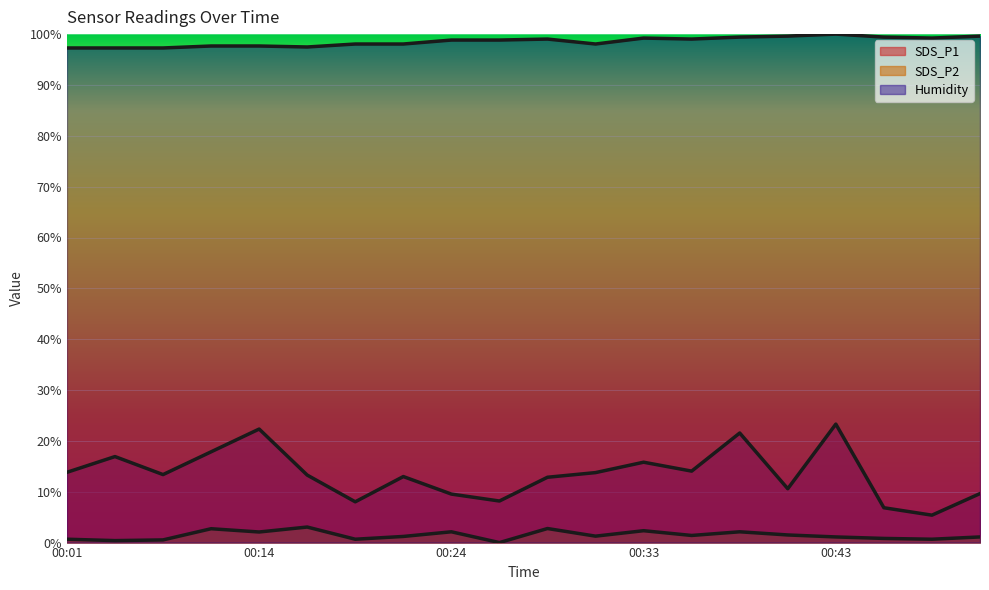

What is the greatest value displayed?

100.0